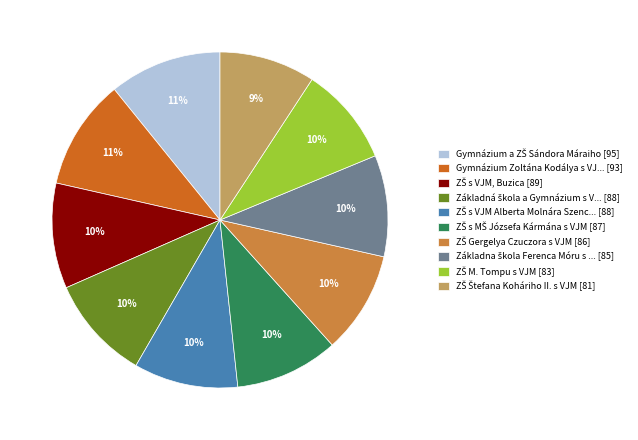

To the nearest percent, what is the difference between the largest and smallest slice percentages?

2%